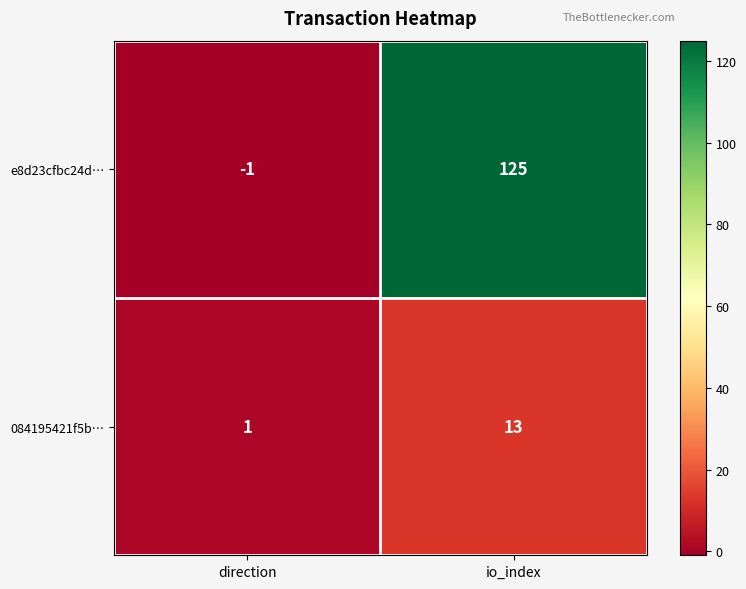

What is the greatest value displayed?

125